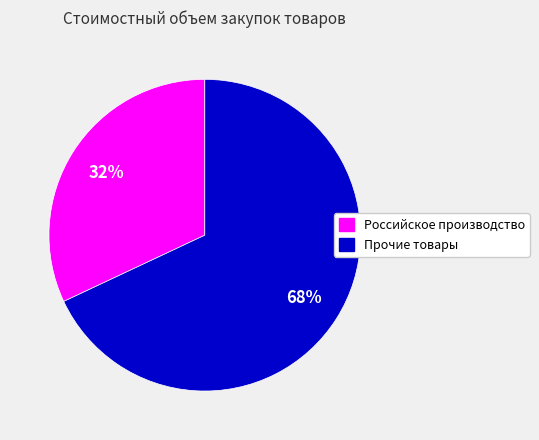

How many slices are in this pie chart?

2